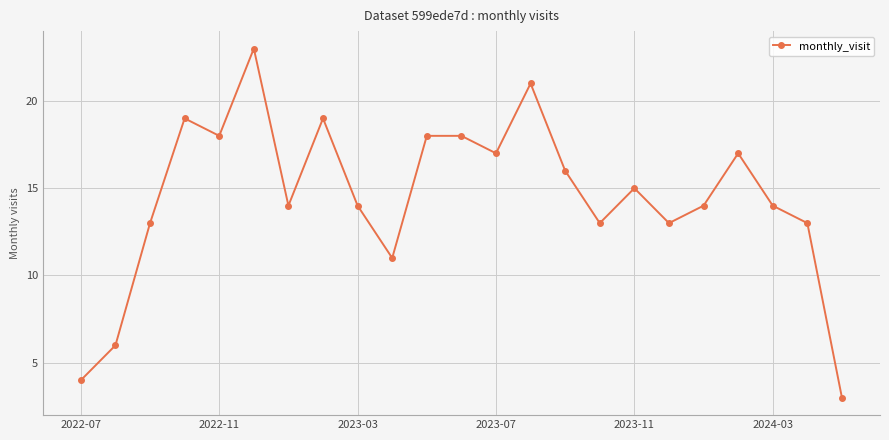

What is the value of the 10th point from the left?

11